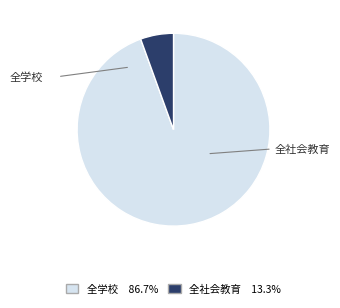

How many segments does this pie chart have?

2